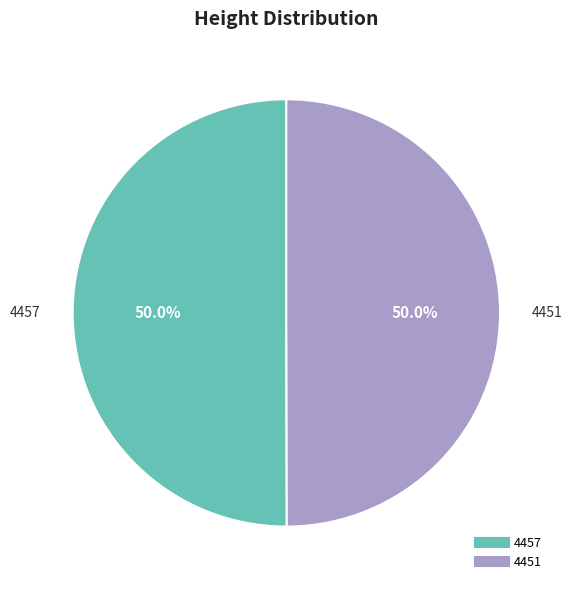

What percentage is NOT represented by 4451?

50.0%